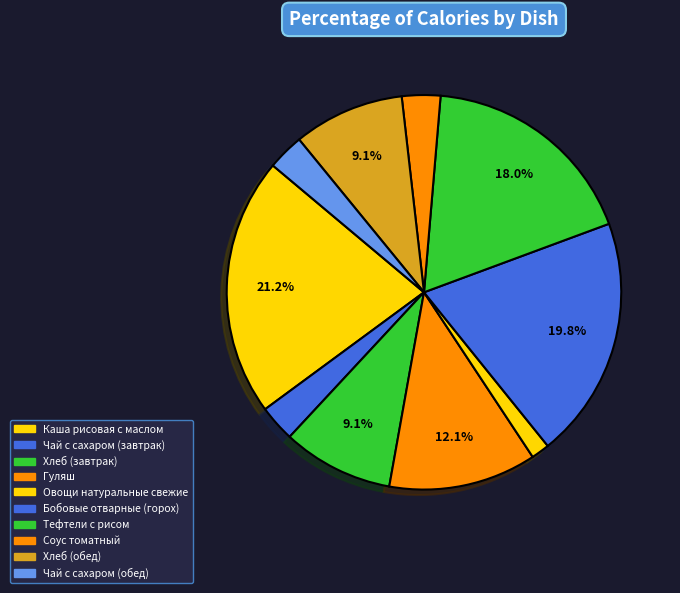

Count the number of slices in the pie.

10